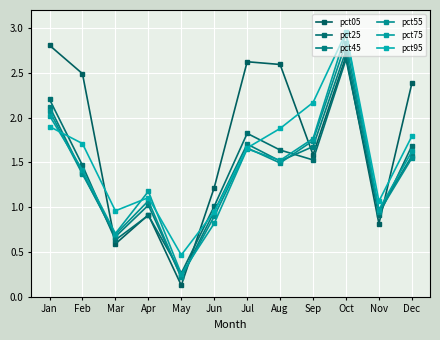

What is the lowest value of the pct45 series?

0.2